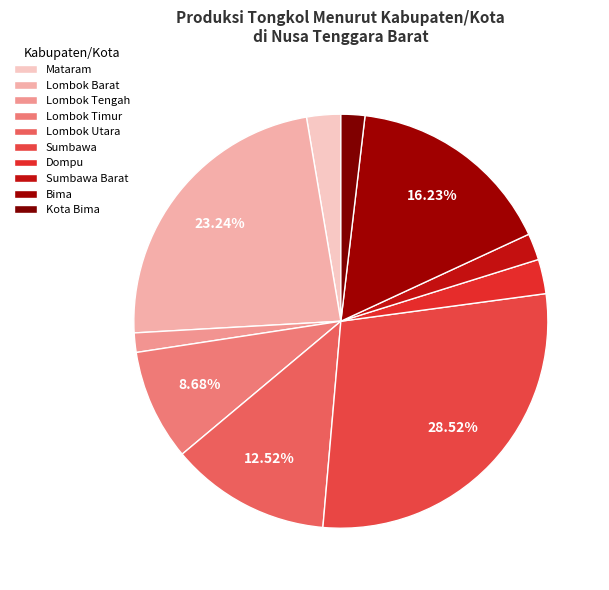

To the nearest percent, what portion does Lombok Timur represent?

9%